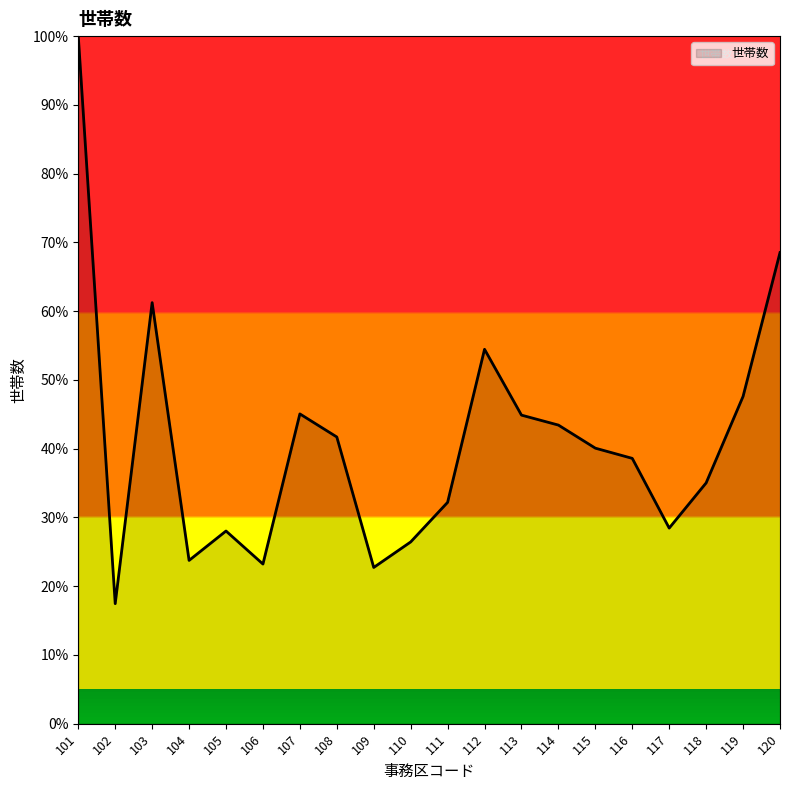

At which category does the data reach its first local valley?

102